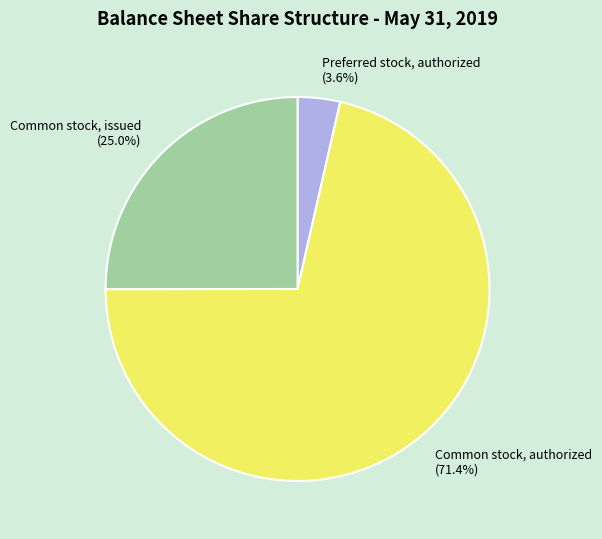

The Preferred stock, authorized slice represents 4% of the pie. True or false?

True